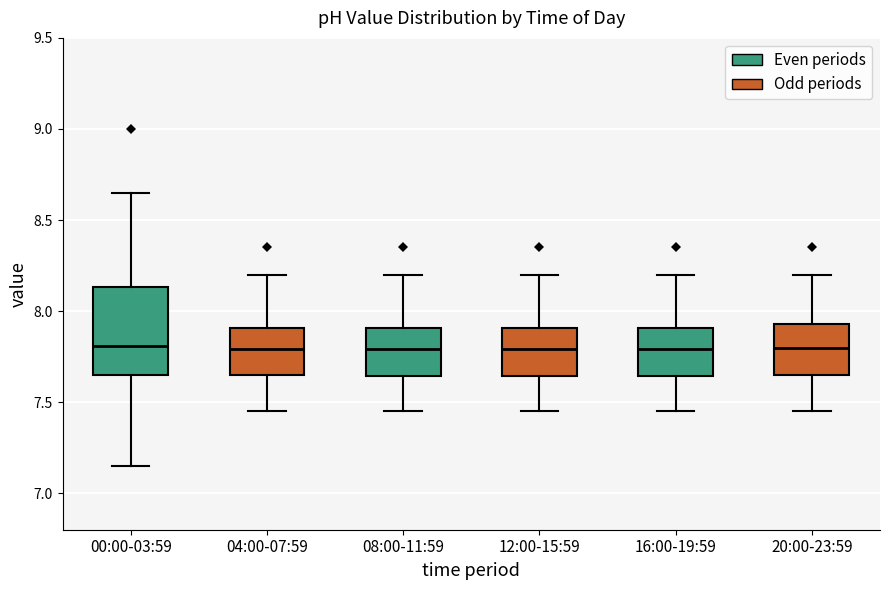

Where is the upper edge of the box for 20:00-23:59 on the y-axis? The values are not printed on the chart, so give them approximately, as read against the axis.

7.95